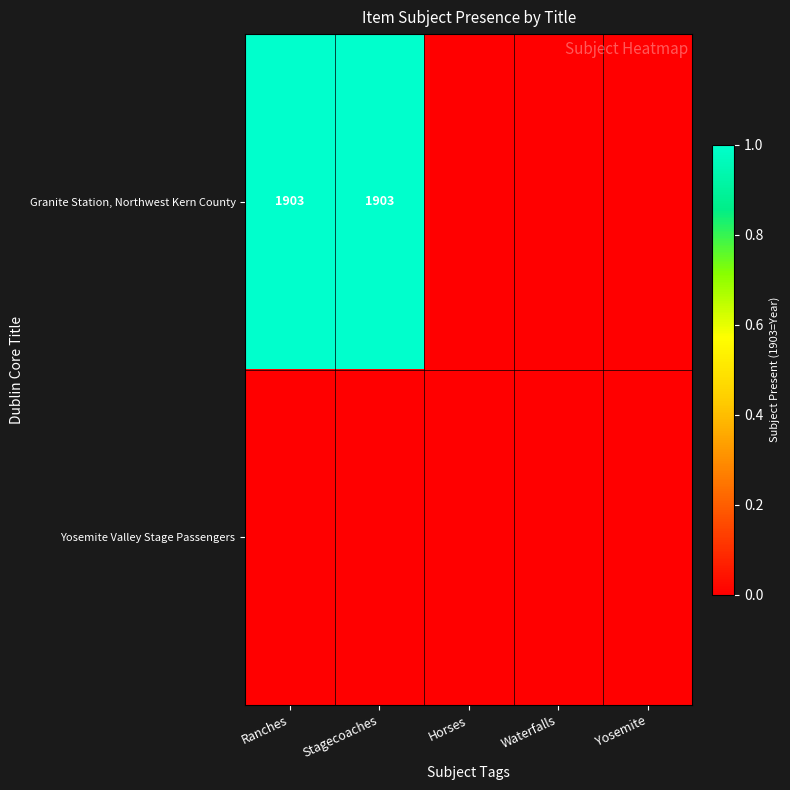

True or false: Granite Station, Northwest Kern County has a value of 1903 at Ranches.

True